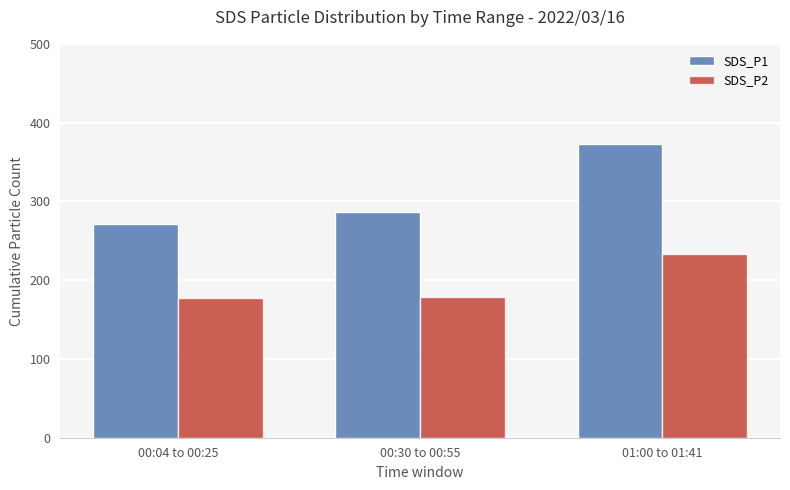

How many bars are there in each group?

2